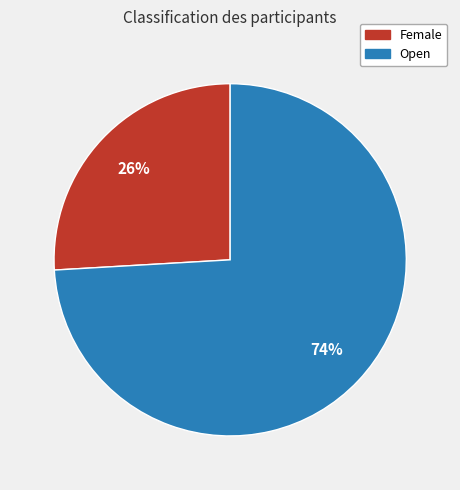

Is the sum of Open and Female greater than half?

Yes